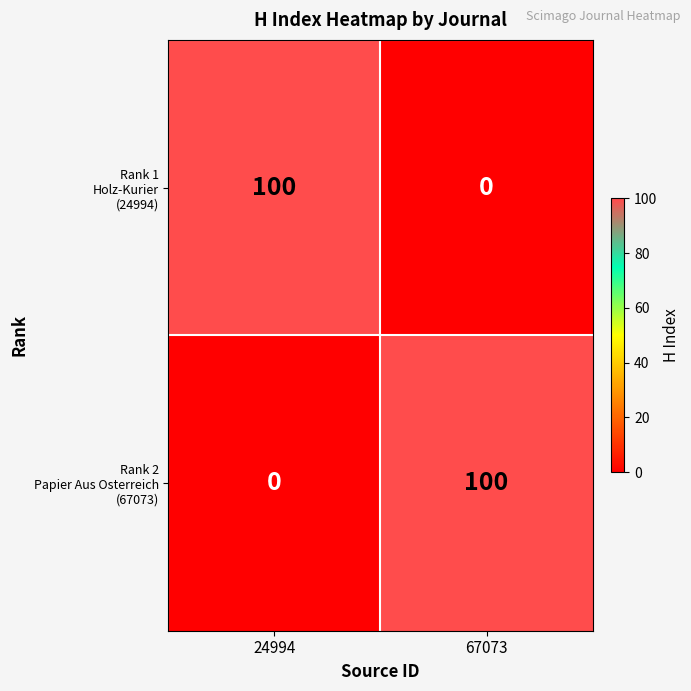

What is the maximum value shown in the chart?

100